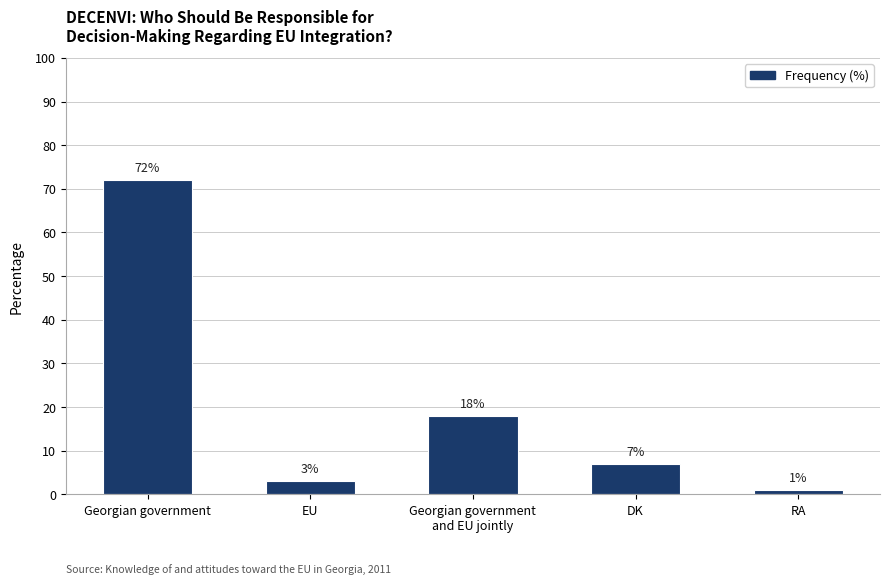

How many bars are there in total?

5